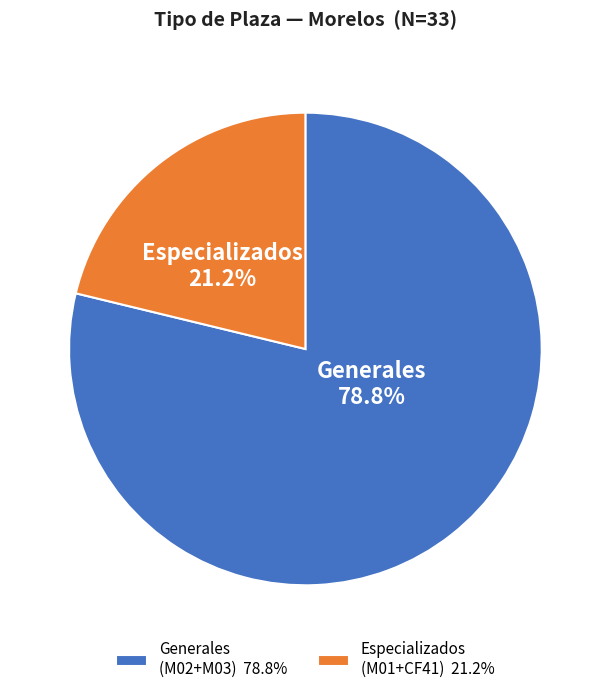

Which slice is the largest?

Generales (M02+M03) 78.8%